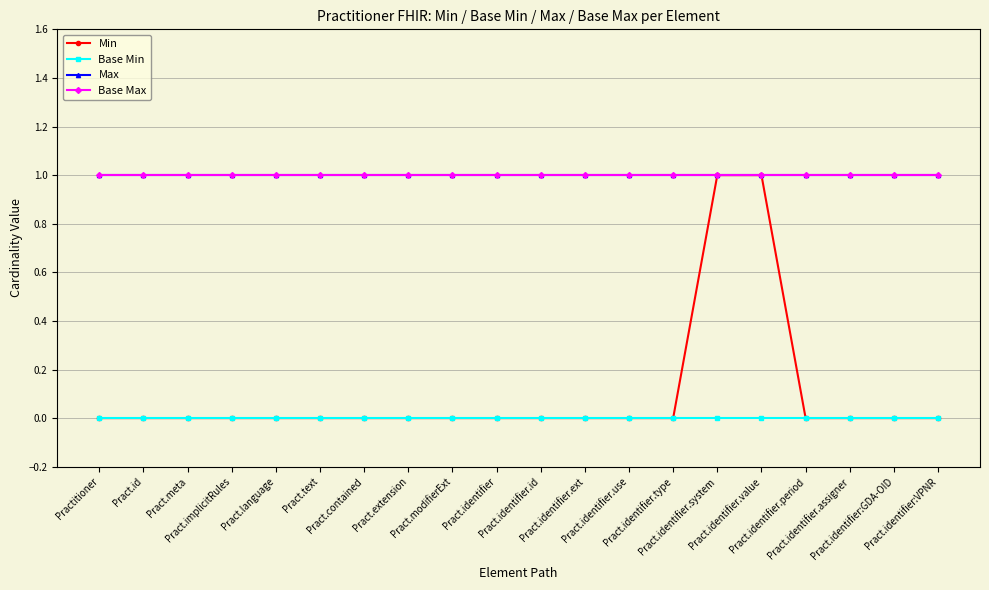

What is the sum of the Base Max values at Pract.identifier.system and Pract.identifier?

2